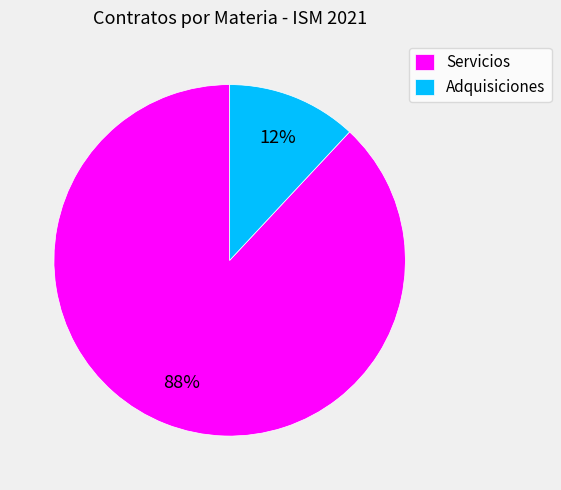

Between Servicios and Adquisiciones, which is larger?

Servicios